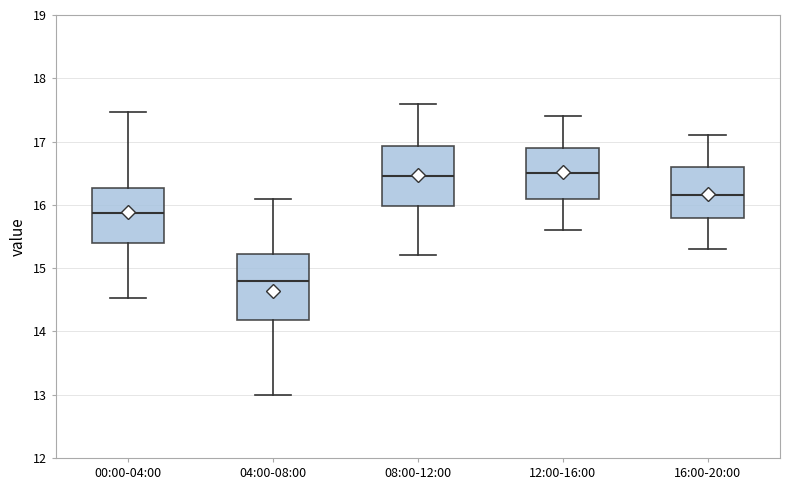

Reading left to right, read every box against the y-axis: the position of its median line, the range the box covers, and the ends of its whiskers. The values are not printed on the chart, so give them approximately, as read against the axis.

00:00-04:00: median 15.9, box 15.4 to 16.3, whiskers 14.5 to 17.5
04:00-08:00: median 14.8, box 14.2 to 15.2, whiskers 13.0 to 16.1
08:00-12:00: median 16.5, box 16.0 to 16.9, whiskers 15.2 to 17.6
12:00-16:00: median 16.5, box 16.1 to 16.9, whiskers 15.6 to 17.4
16:00-20:00: median 16.2, box 15.8 to 16.6, whiskers 15.3 to 17.1